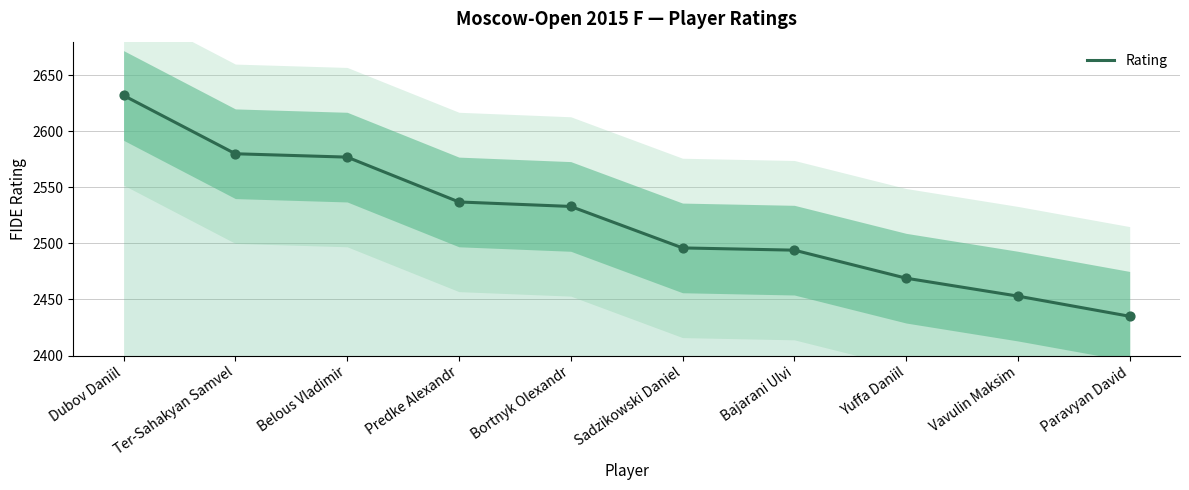

Approximately how many times larger is the value at Dubov Daniil compared to Predke Alexandr?

1.0